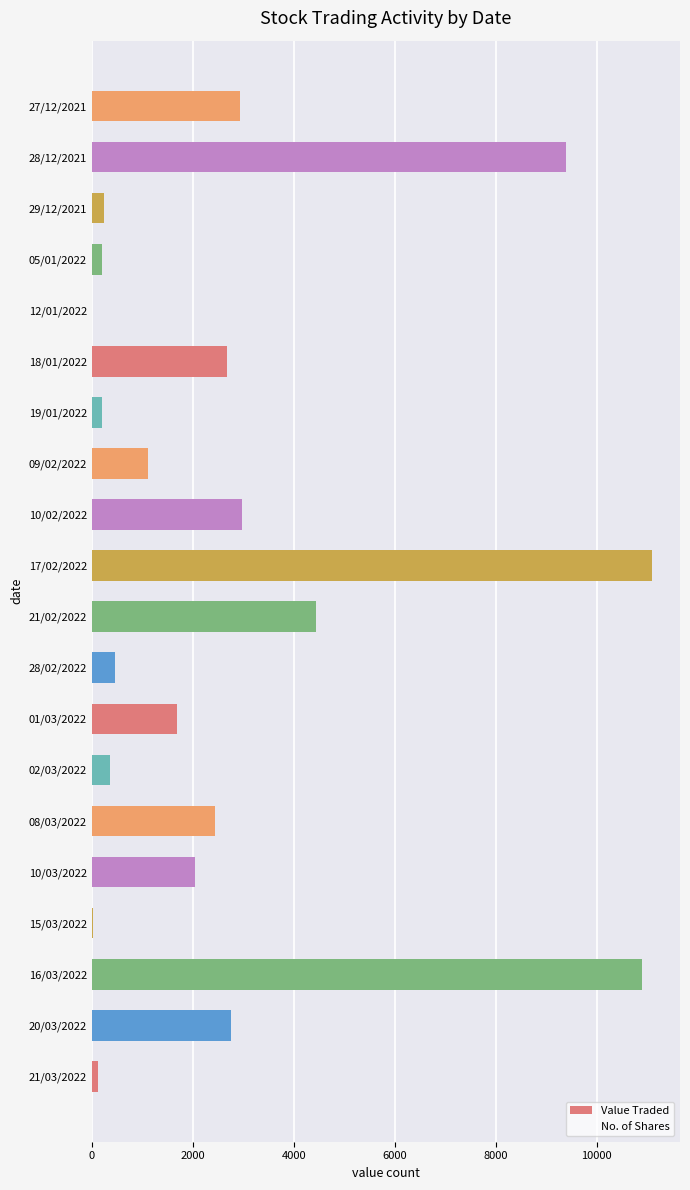

Where is the data nearest to the value 5551?

21/02/2022